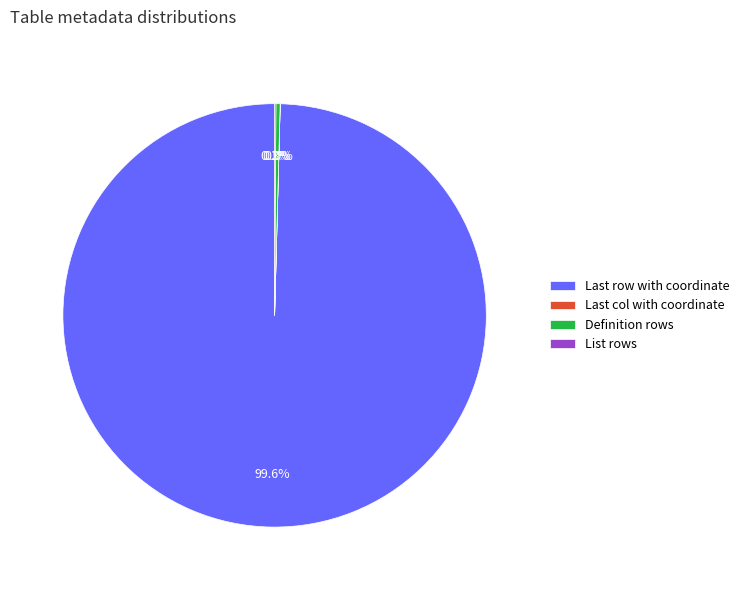

Which slice is the largest?

Last row with coordinate